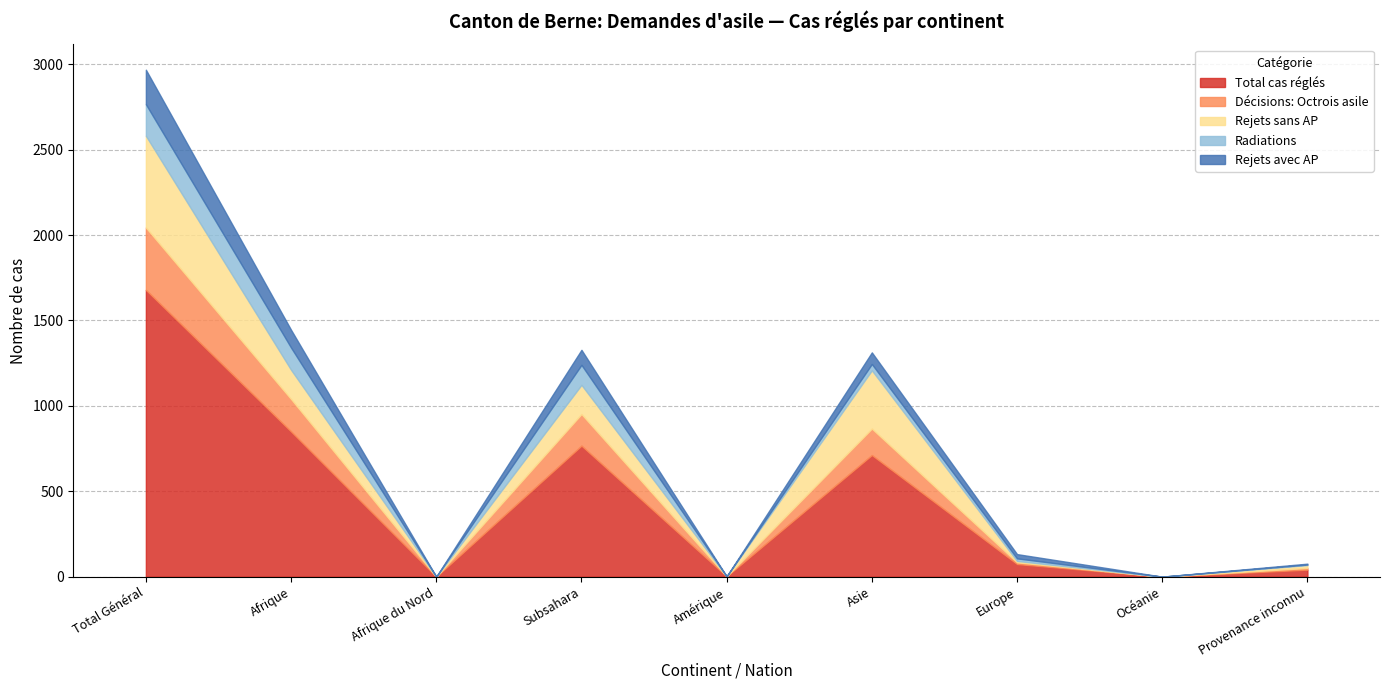

What is the sum of all Radiations values?

487